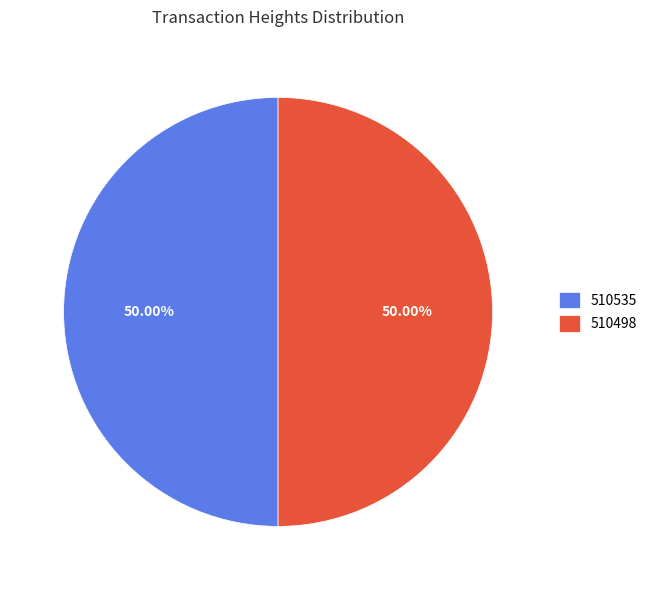

To the nearest percent, what portion does 510535 represent?

50%